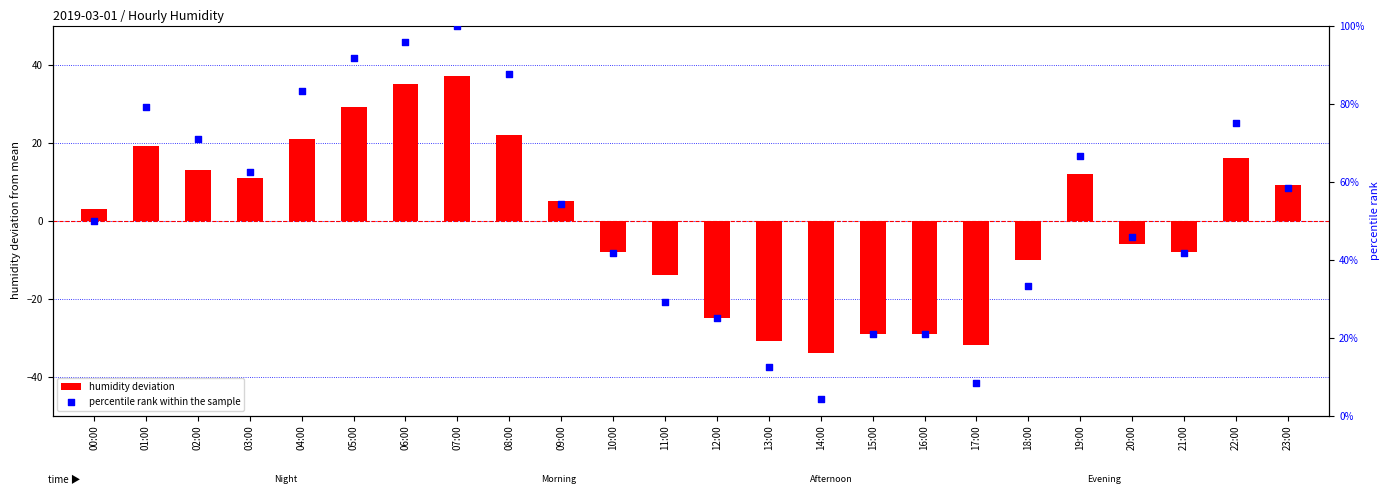

Which series has the largest total across all categories?

percentile rank within the sample